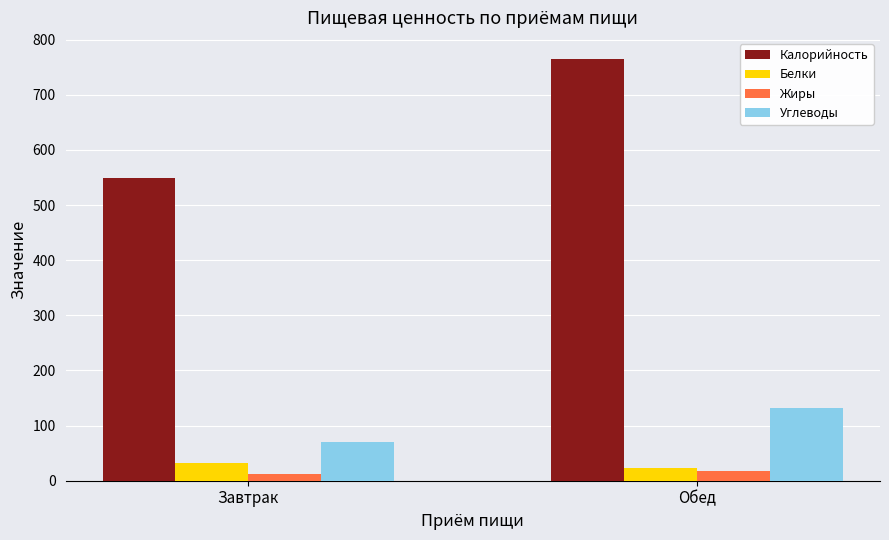

What position from the left is Обед?

2